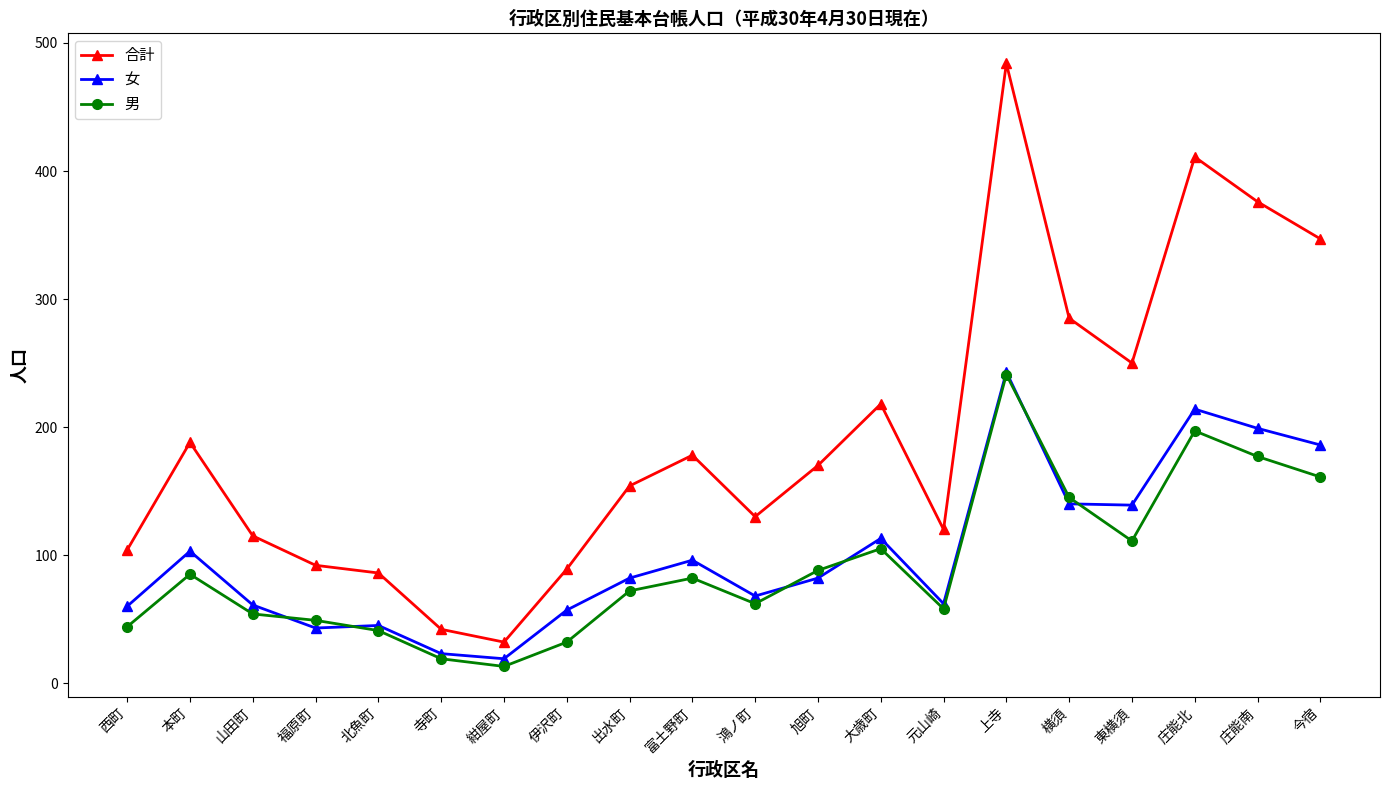

What is the highest value of the 男 series?

241